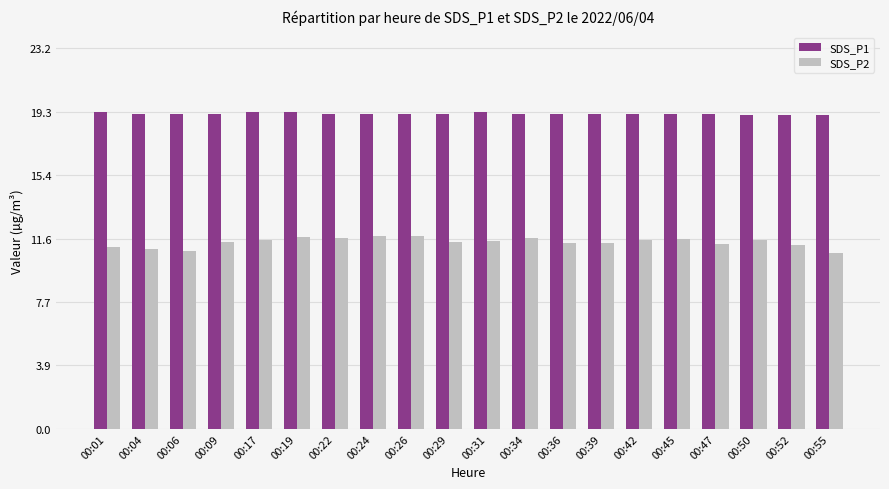

What is the value of the SDS_P1 bar at the 17th from the left?

19.2